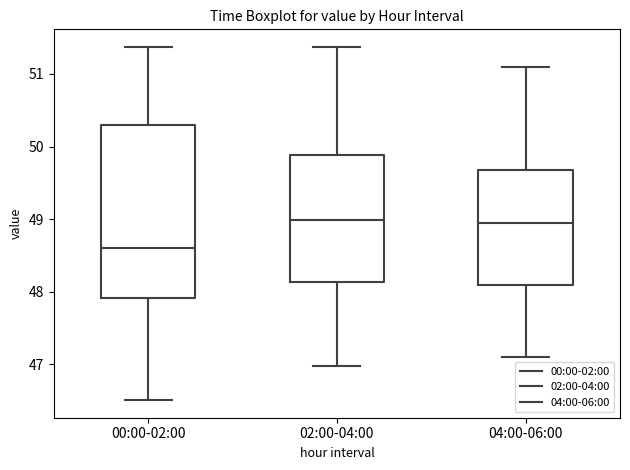

Which box is the tallest, from its lower edge to its upper edge?

00:00-02:00